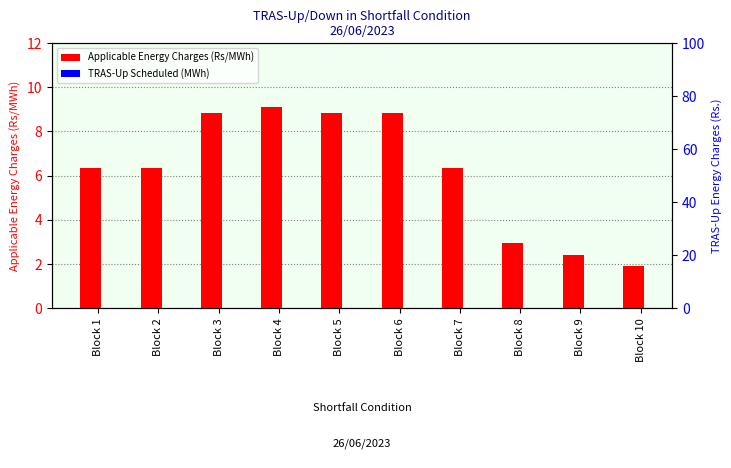

How many groups of bars are there?

10